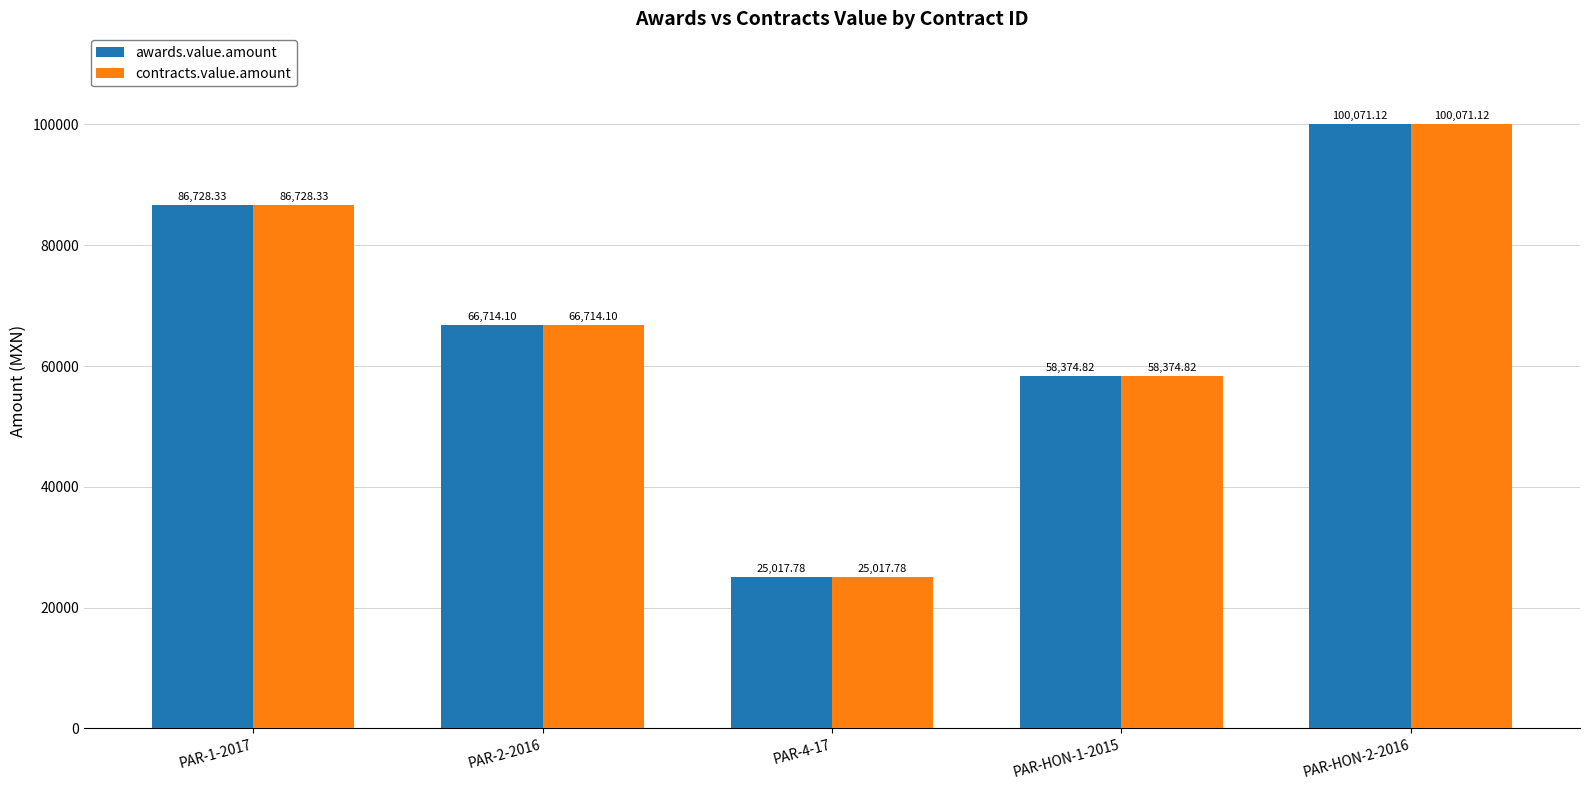

What is the label of the 2nd bar from the right?

PAR-HON-1-2015